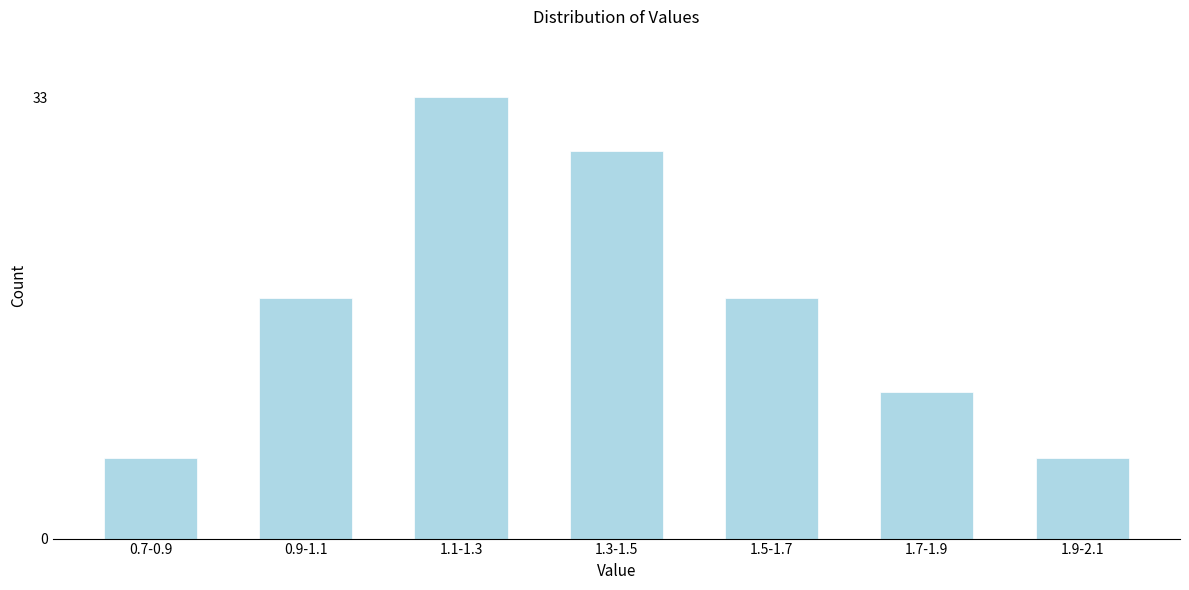

Reading left to right, what are all the values shown in this chart?

0.7-0.9=6	0.9-1.1=18	1.1-1.3=33	1.3-1.5=29	1.5-1.7=18	1.7-1.9=11	1.9-2.1=6